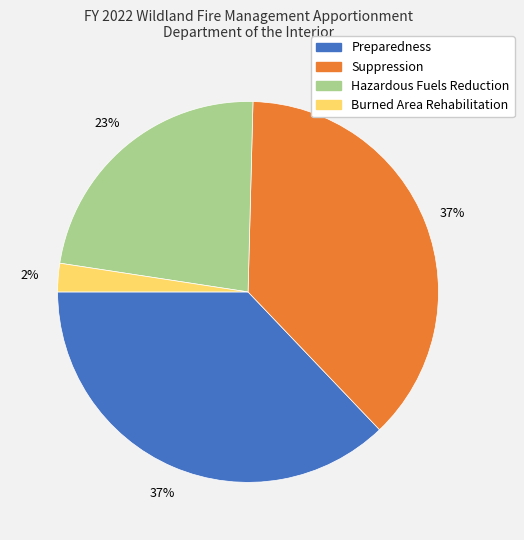

Between Burned Area Rehabilitation and Hazardous Fuels Reduction, which is larger?

Hazardous Fuels Reduction